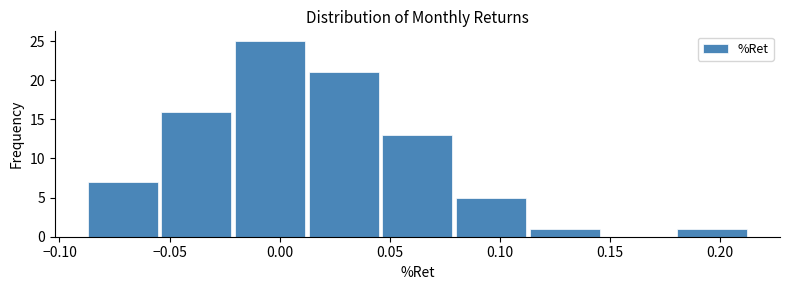

Reading left to right, list every bar in this chart as the range it spans on the x-axis followed by its height. Neither the bar edges nor the heights are printed on the chart, so give them approximately, as read against the axes.

-0.090 to -0.055: 7
-0.055 to -0.020: 16
-0.020 to 0.010: 25
0.010 to 0.045: 21
0.045 to 0.080: 13
0.080 to 0.115: 5
0.115 to 0.145: 1
0.145 to 0.180: 0
0.180 to 0.215: 1